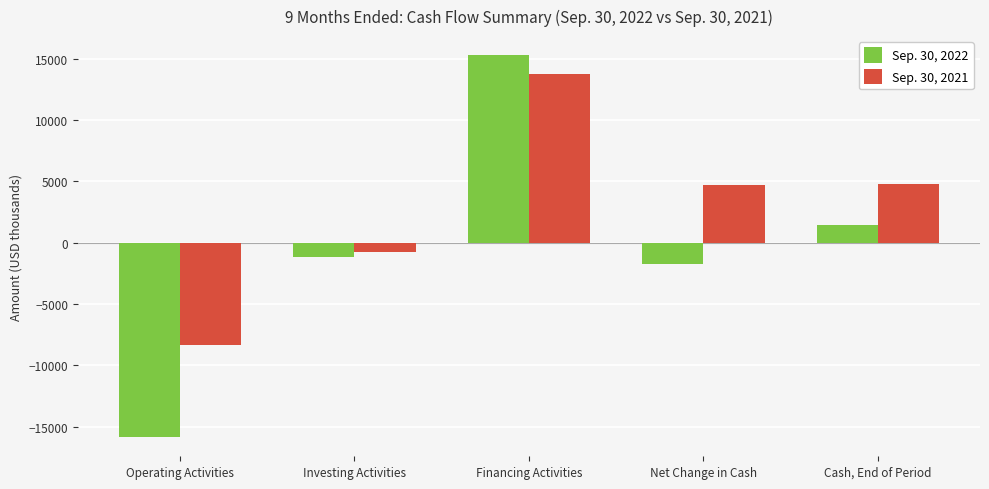

Which category has the lowest value in the Sep. 30, 2022 series?

Operating Activities